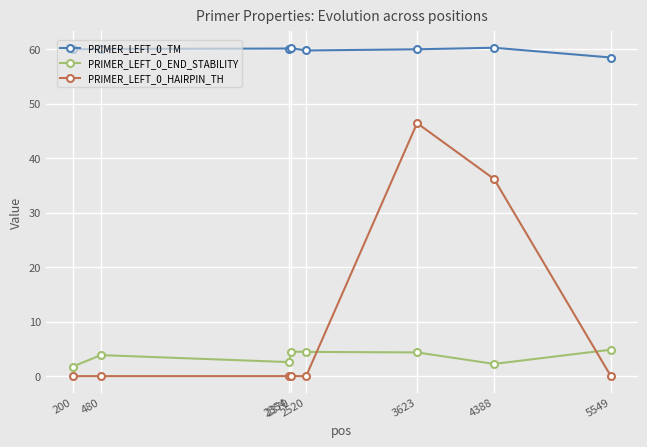

How many data points does each series have?

8